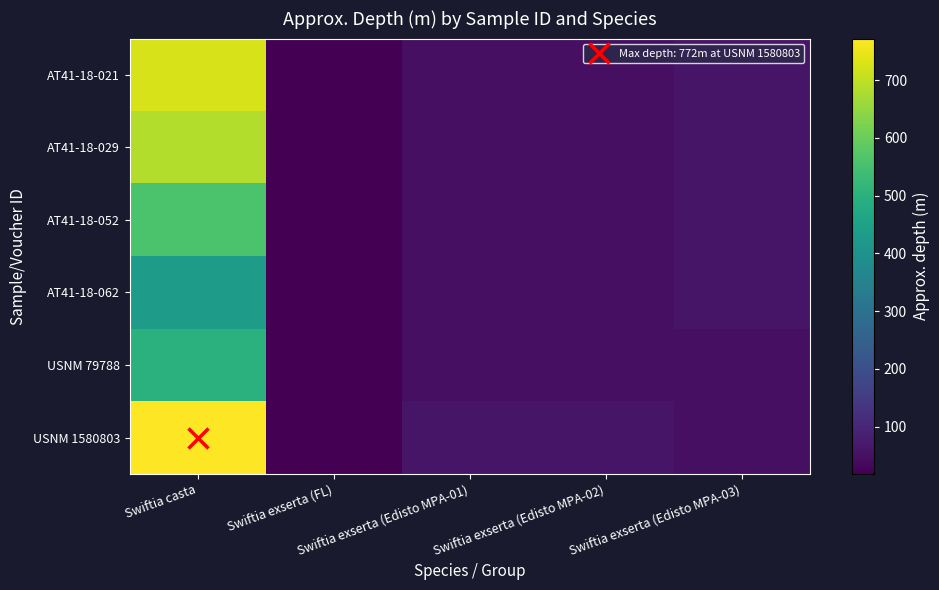

Between Swiftia exserta (Edisto MPA-01) and Swiftia exserta (FL), which is larger?

Swiftia exserta (Edisto MPA-01)